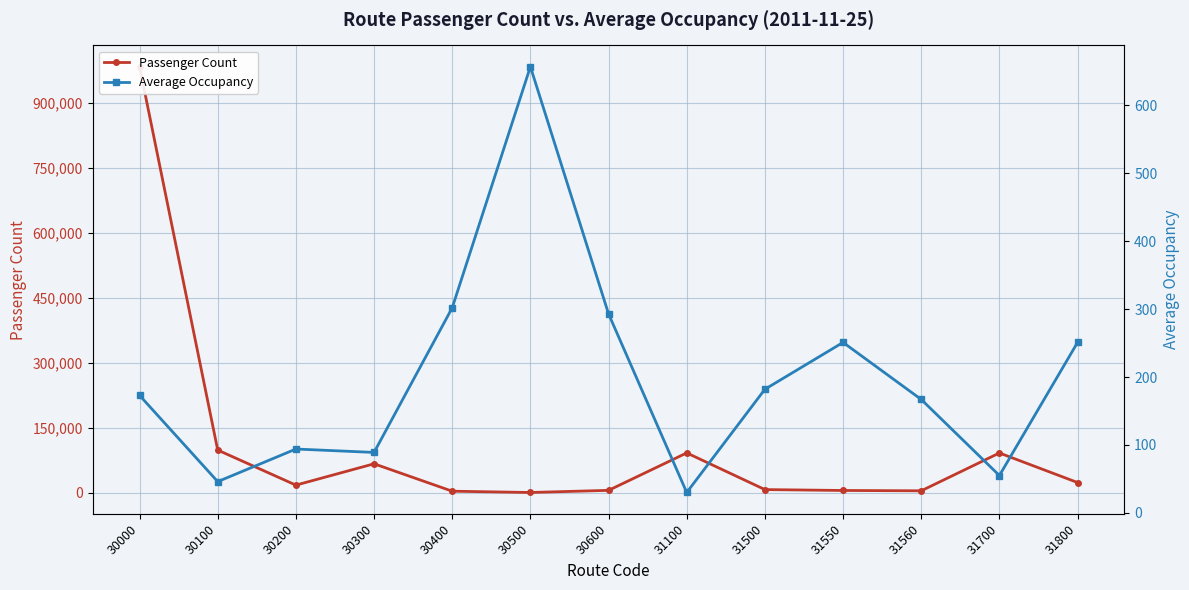

In Average Occupancy, how many points are higher than both neighbors (excluding endpoints)?

3